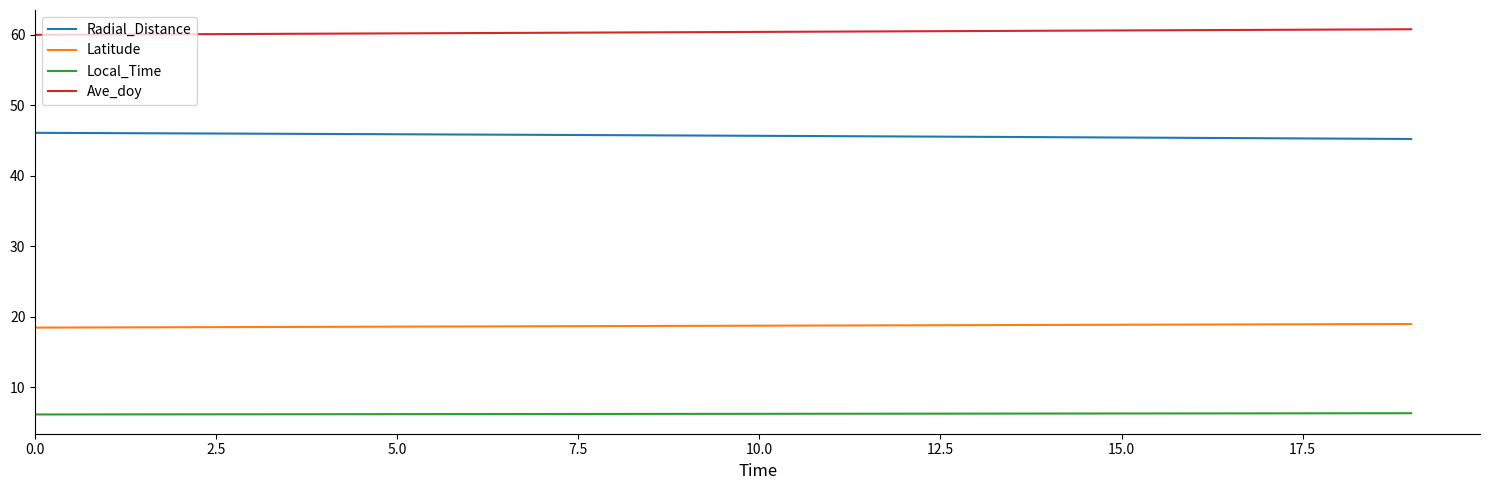

True or false: Latitude and Local_Time intersect in this chart.

False